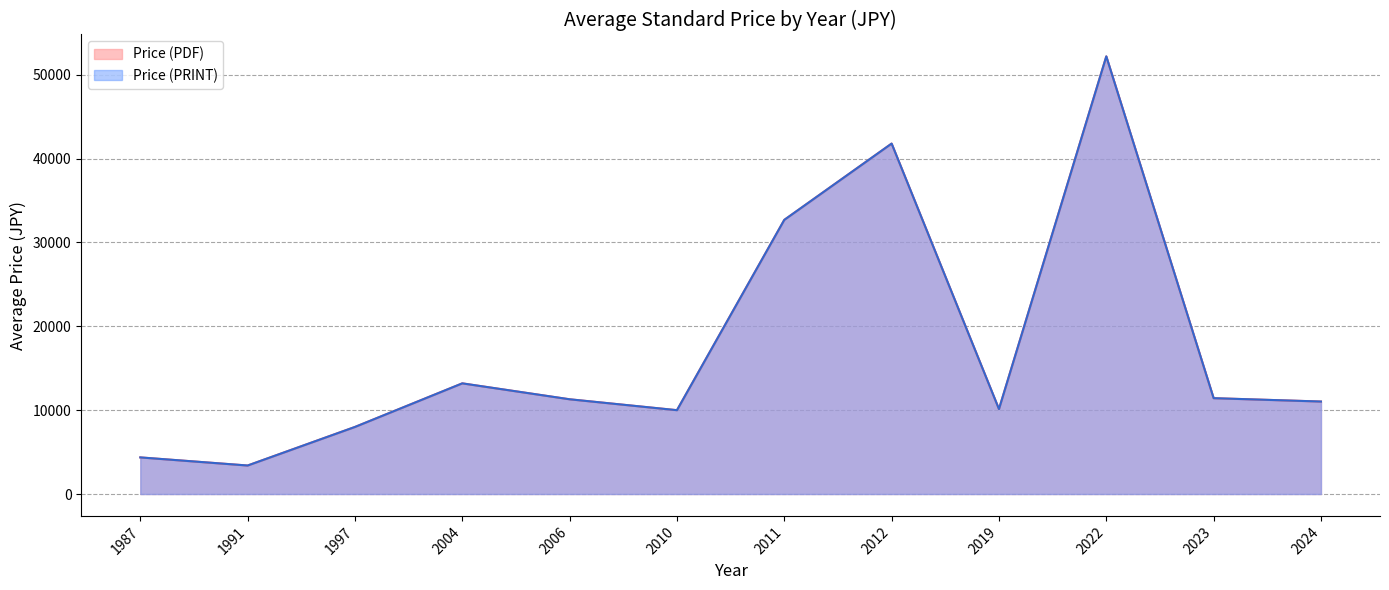

Does the chart have visible grid lines?

Yes